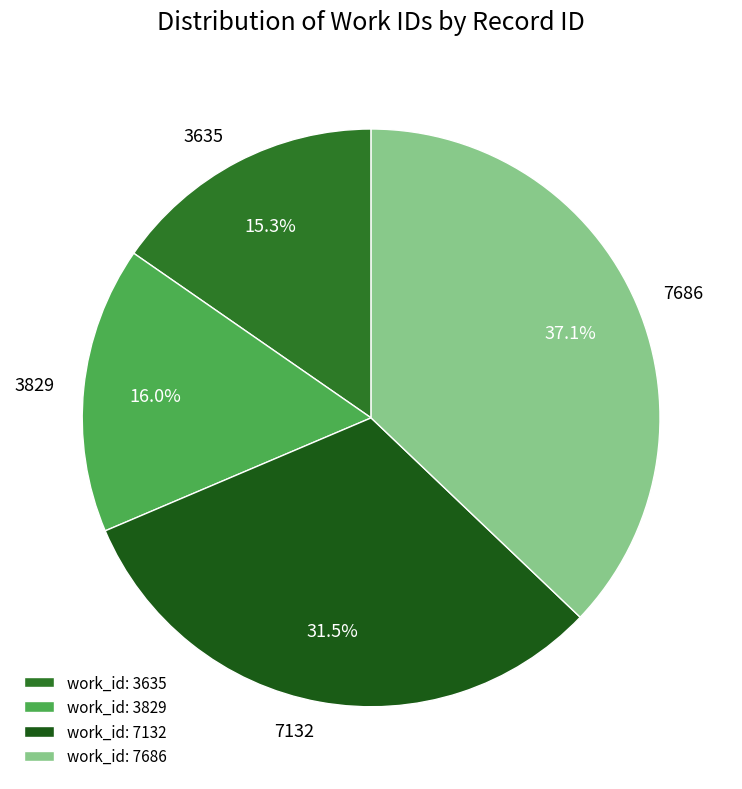

Which slice is the largest?

7686